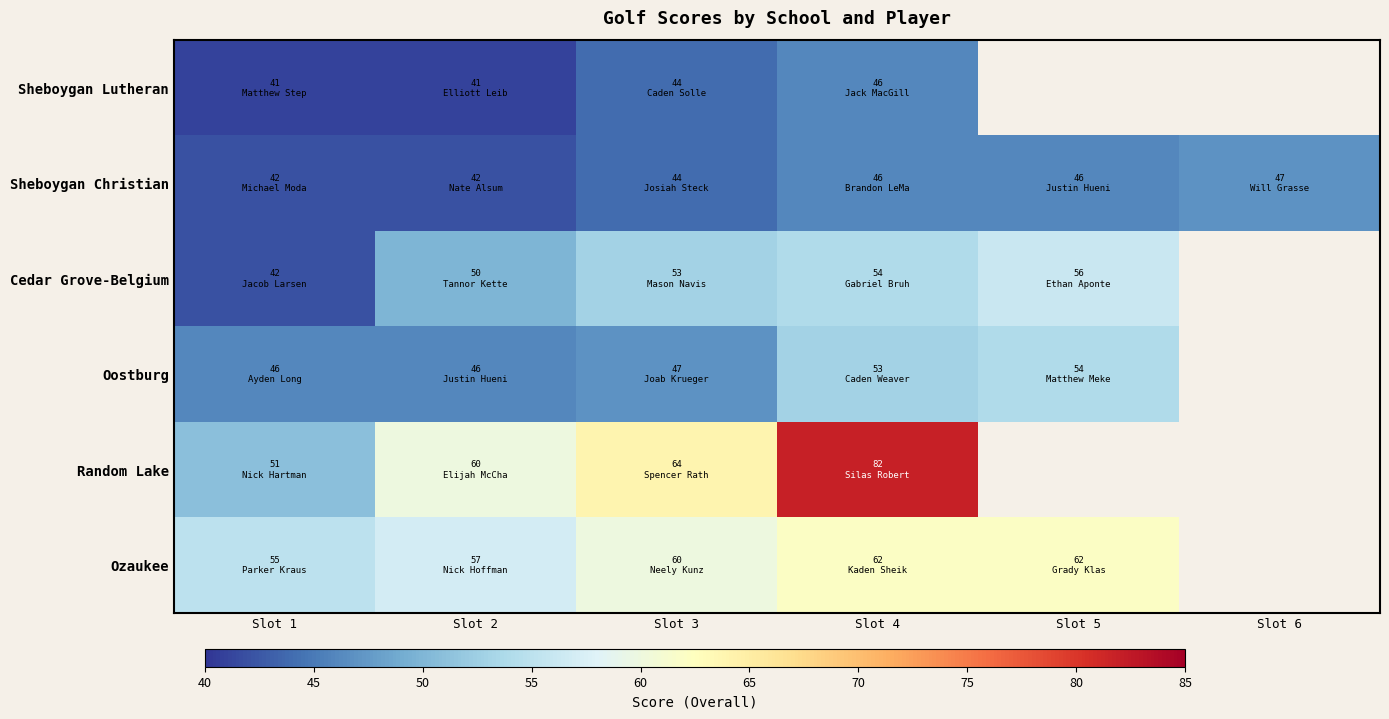

What is the difference between the maximum and minimum values in the Cedar Grove-Belgium series?

14.0